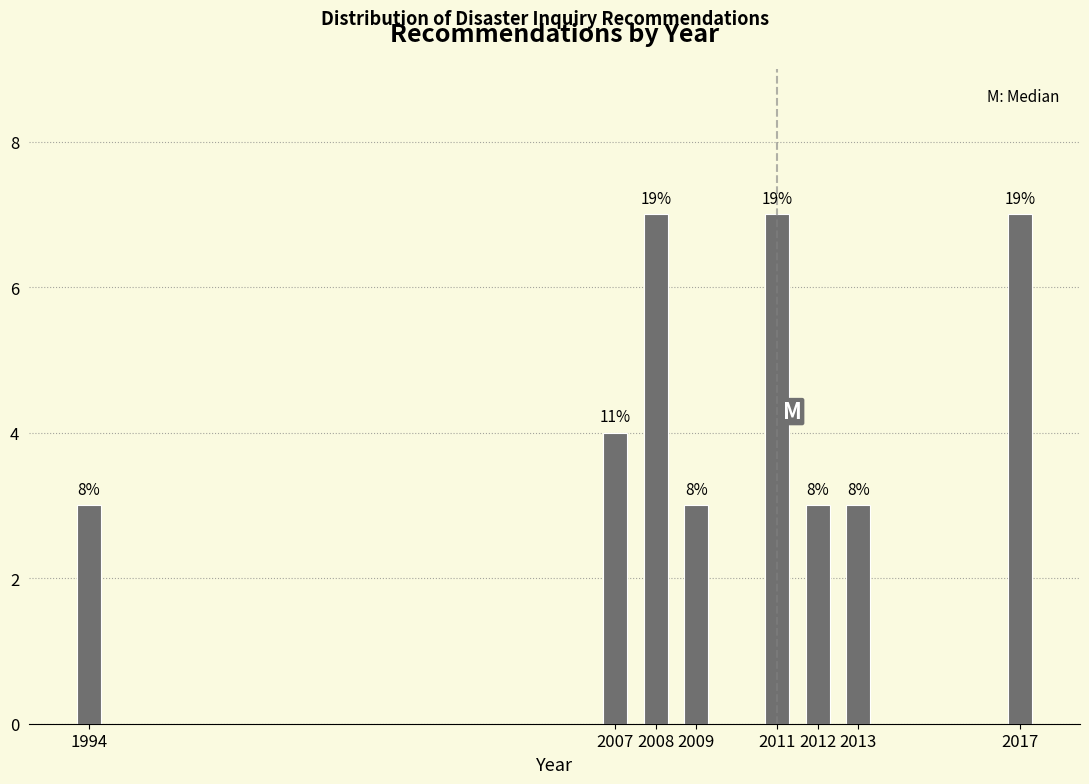

Does the chart contain any negative values?

No